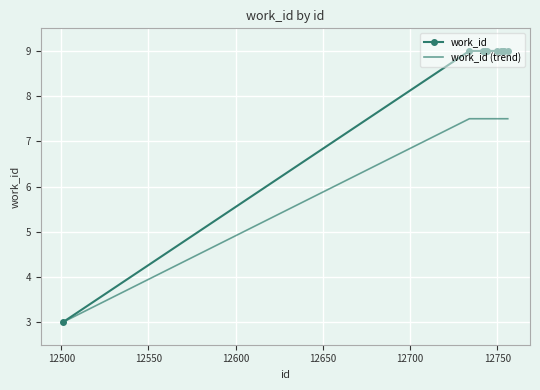

What are all the series names shown in the legend?

work_id, work_id (trend)